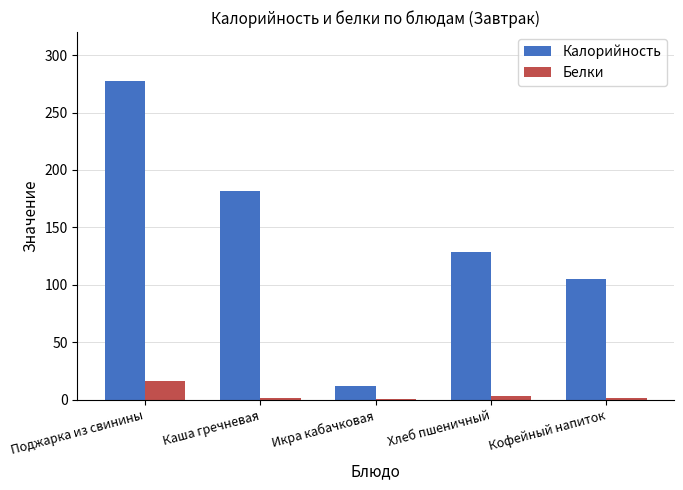

Which series has the largest total across all categories?

Калорийность